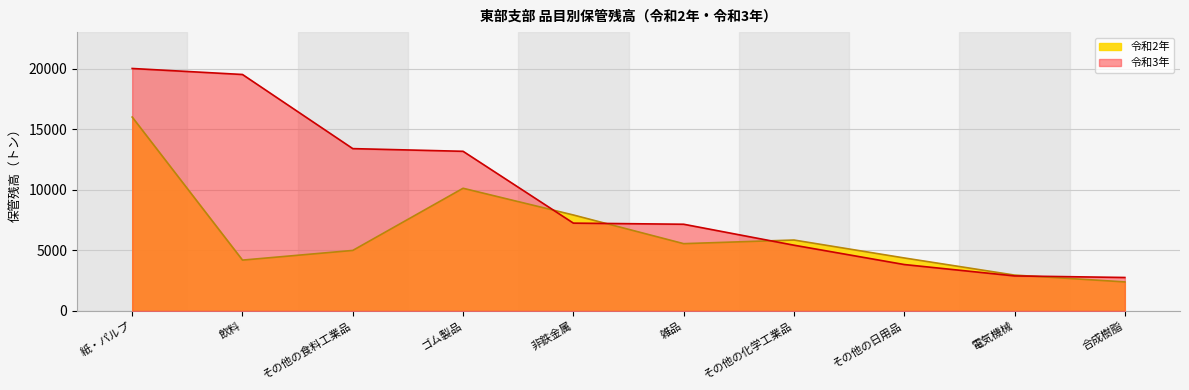

What is the total value across all series at 雑品?

12700